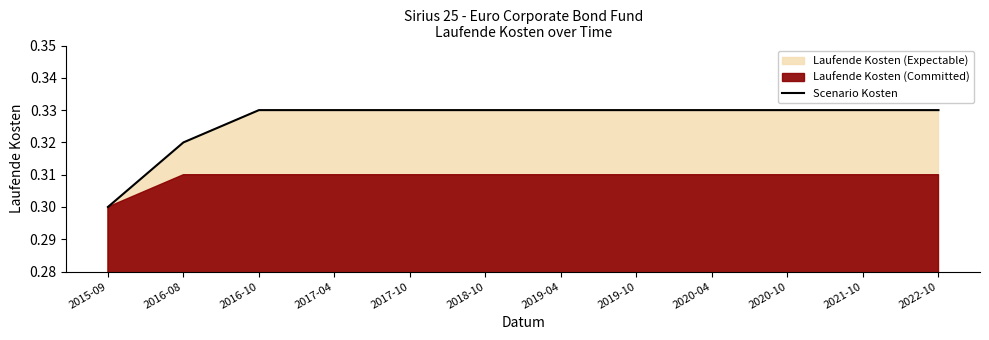

What is the minimum value shown in the chart?

0.3